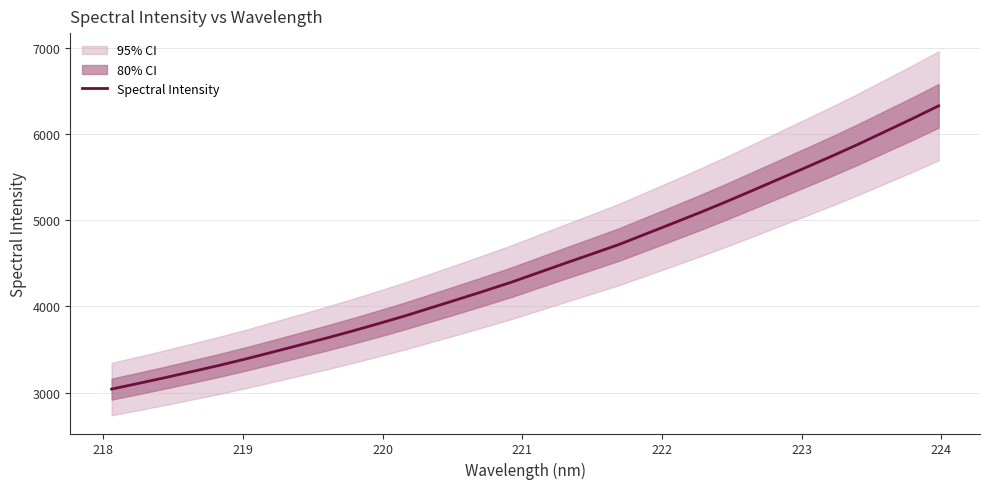

What is the highest value of the Spectral Intensity series?

6324.4